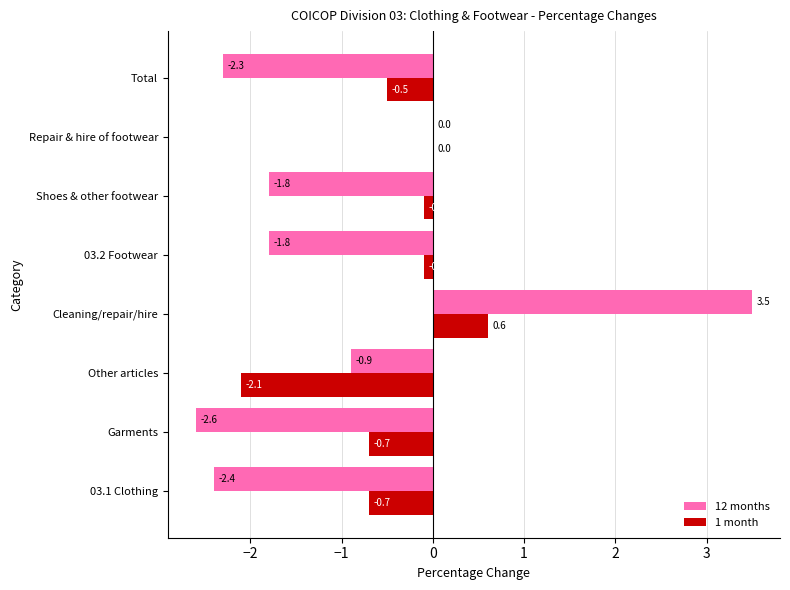

Is the value of 12 months at Cleaning/repair/hire greater than the value of 1 month at 03.1 Clothing?

Yes